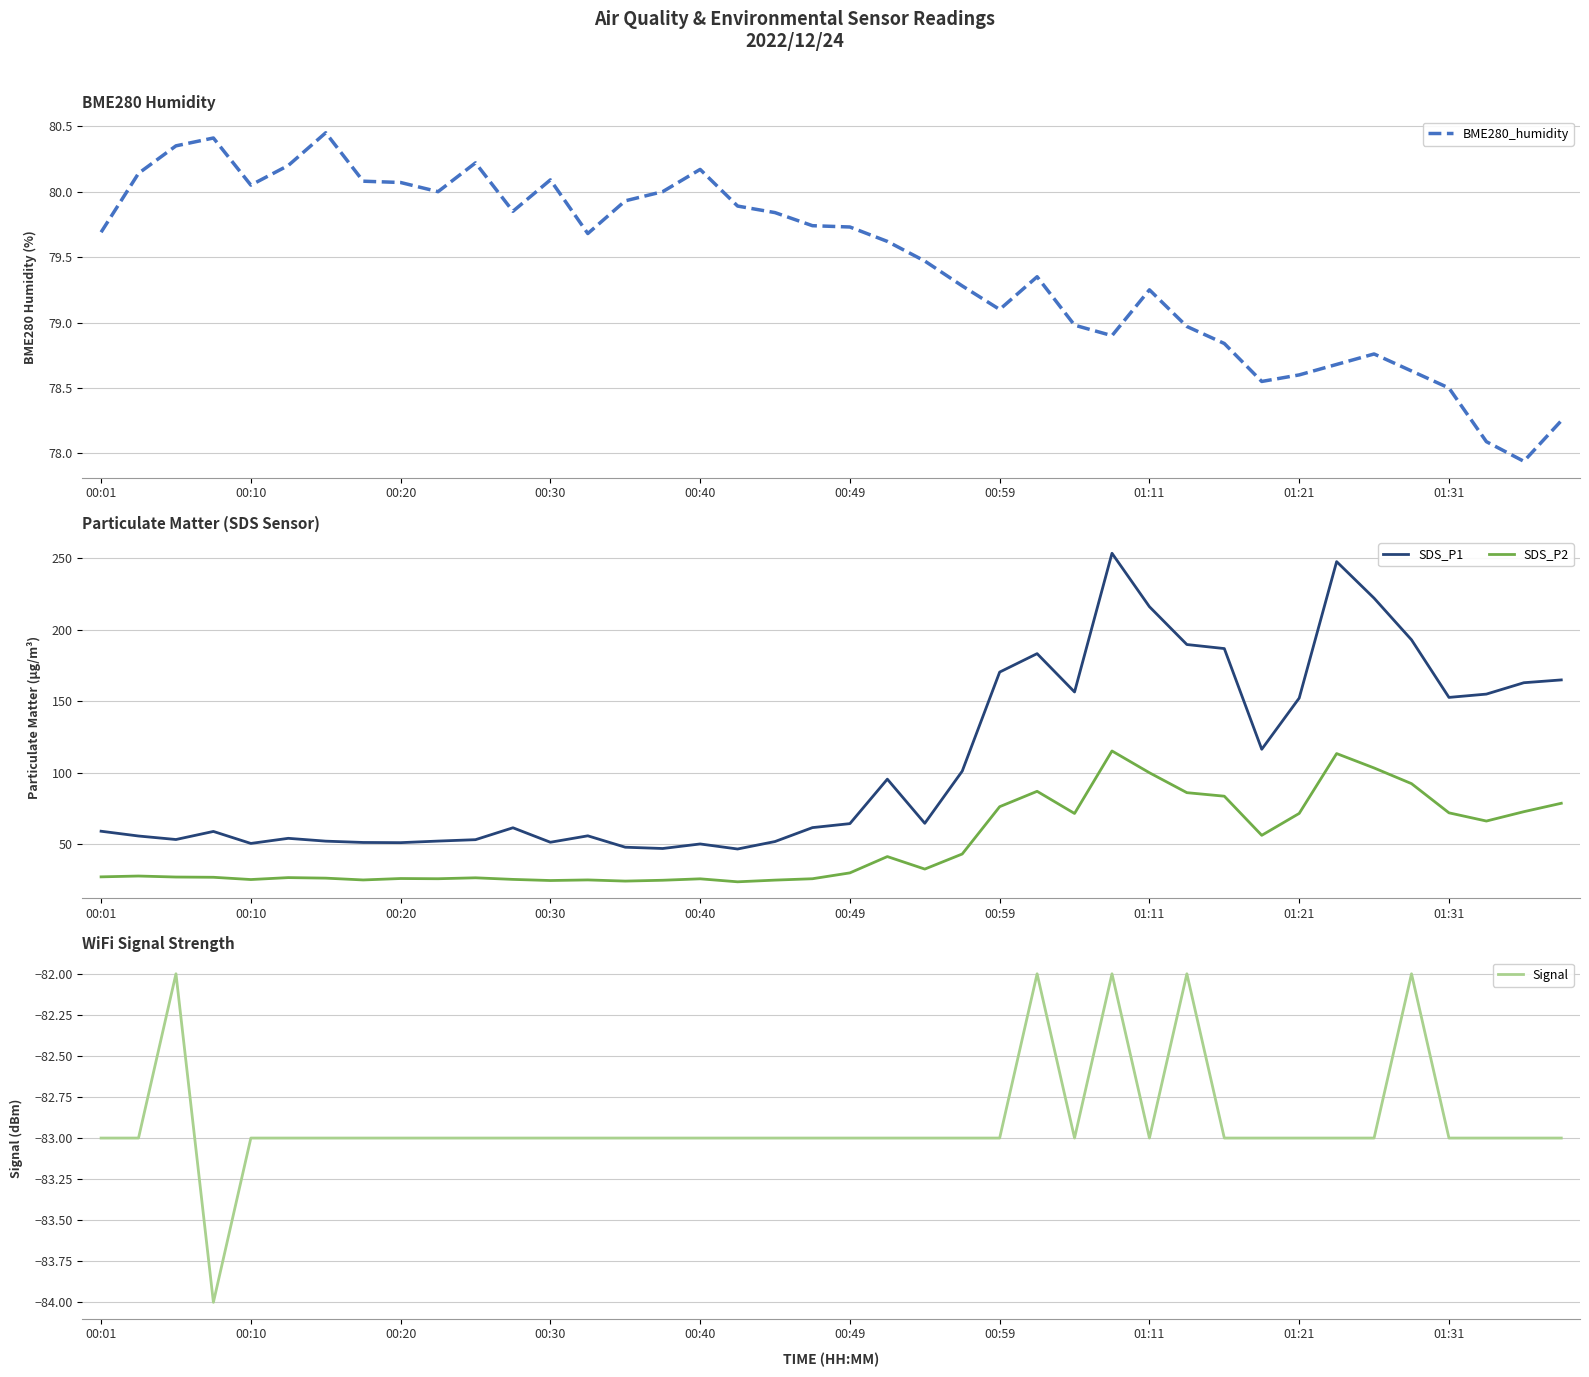

Is it true that SDS_P2 equals 29.0 at 00:59?

False